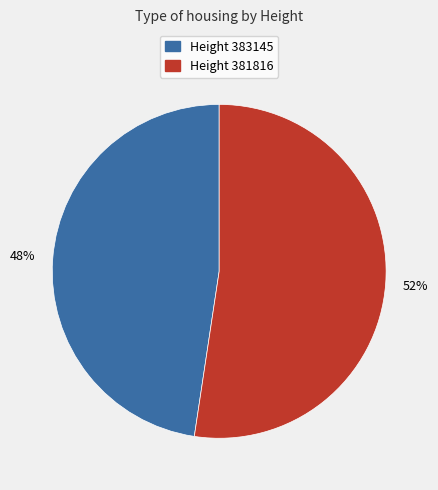

Count the number of slices in the pie.

2